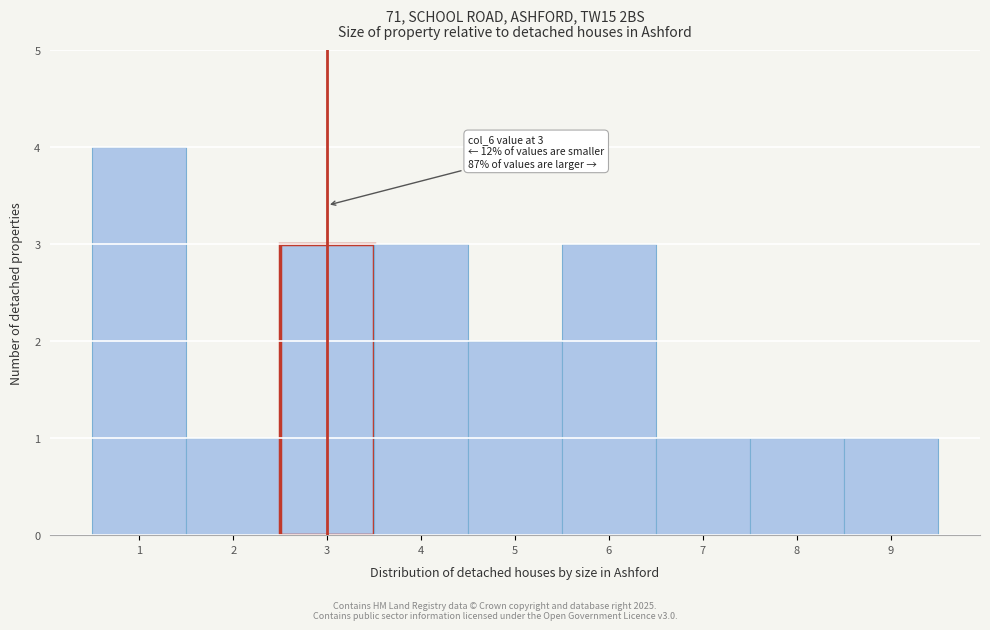

Which range on the x-axis has the tallest bar?

0.5 to 1.5